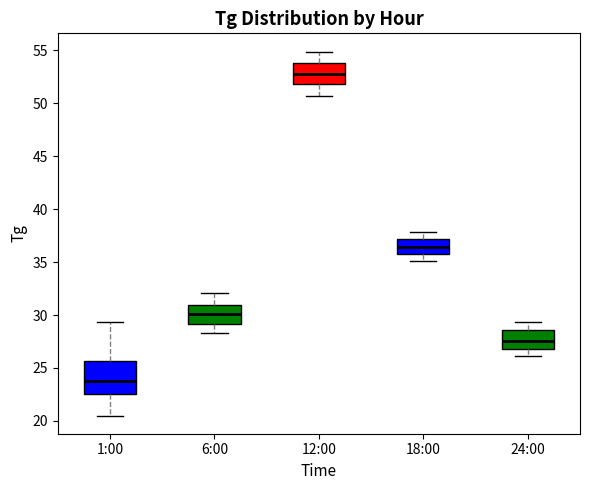

Reading left to right, read every box against the y-axis: the position of its median line, the range the box covers, and the ends of its whiskers. The values are not printed on the chart, so give them approximately, as read against the axis.

1:00: median 24.0, box 22.5 to 25.5, whiskers 20.5 to 29.5
6:00: median 30.0, box 29.0 to 31.0, whiskers 28.5 to 32.0
12:00: median 53.0, box 52.0 to 54.0, whiskers 50.5 to 55.0
18:00: median 36.5, box 36.0 to 37.0, whiskers 35.0 to 38.0
24:00: median 27.5, box 27.0 to 28.5, whiskers 26.0 to 29.5